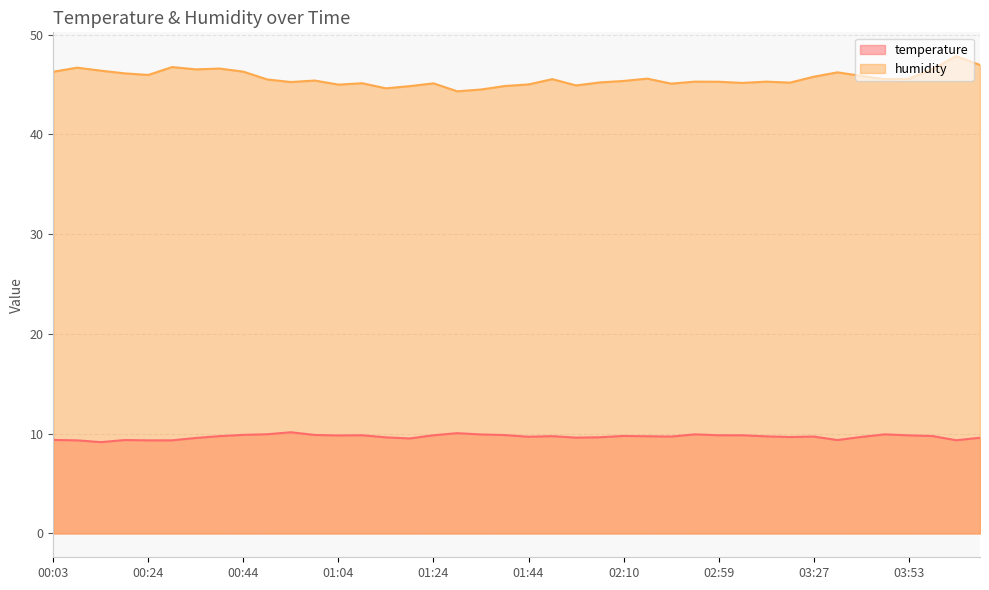

Is it true that humidity equals 45.2 at 03:04?

True